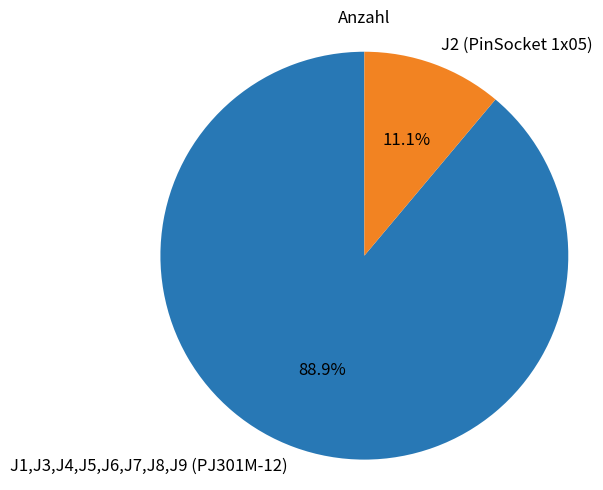

To the nearest percent, what is the average slice percentage?

50%